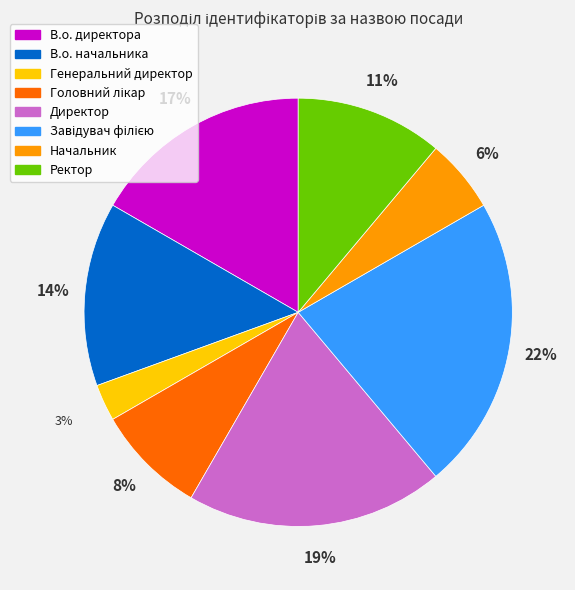

Does any single category account for the majority?

No